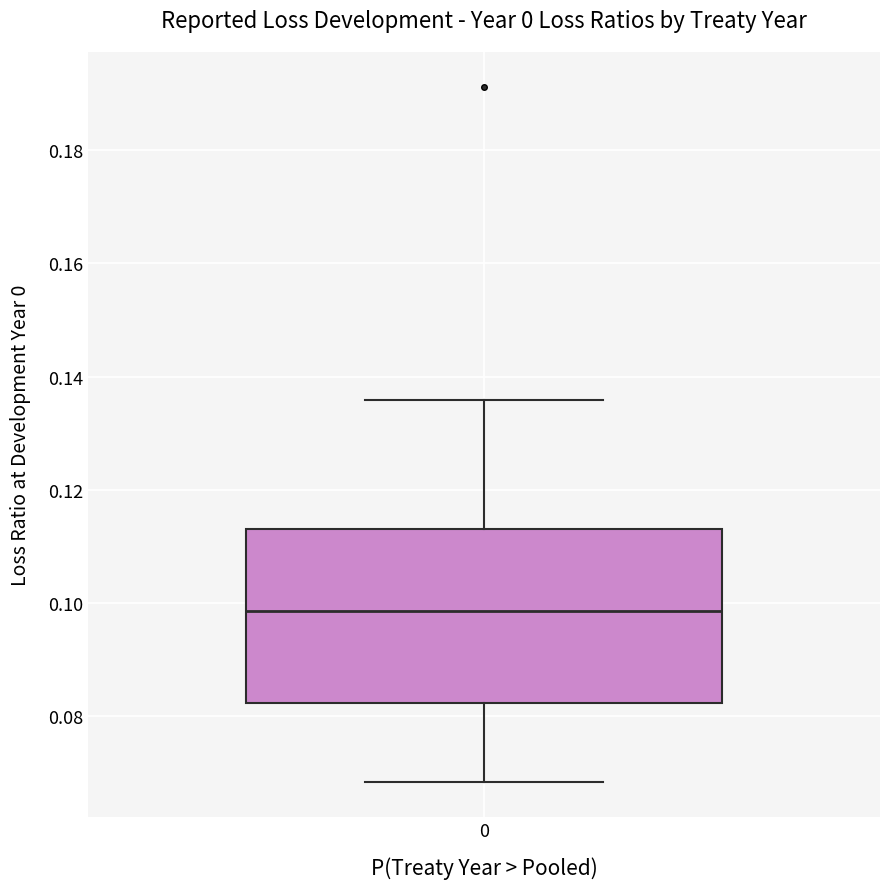

Transcribe this box plot: give where the median line is, the range the box spans, and where the two whiskers end, as read against the y-axis. The values are not printed on the chart, so give them approximately, as read against the axis.

median 0.098, box 0.082 to 0.114, whiskers 0.068 to 0.136